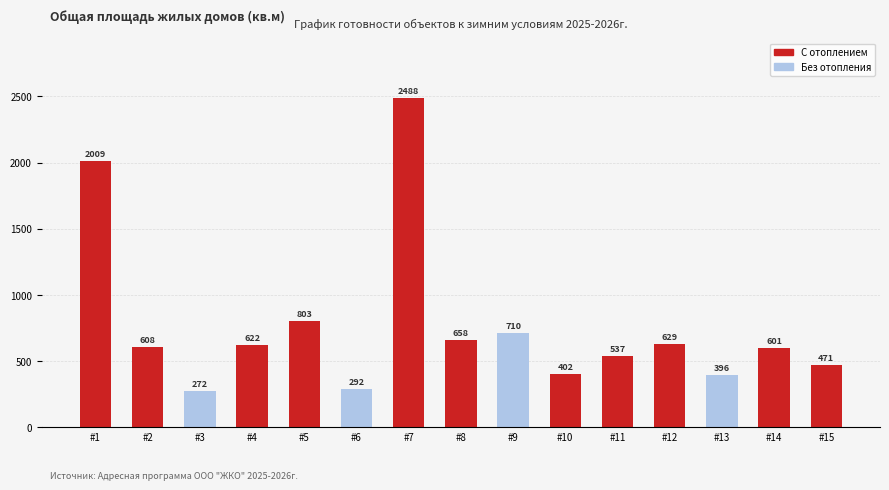

How many bars are there in total?

15